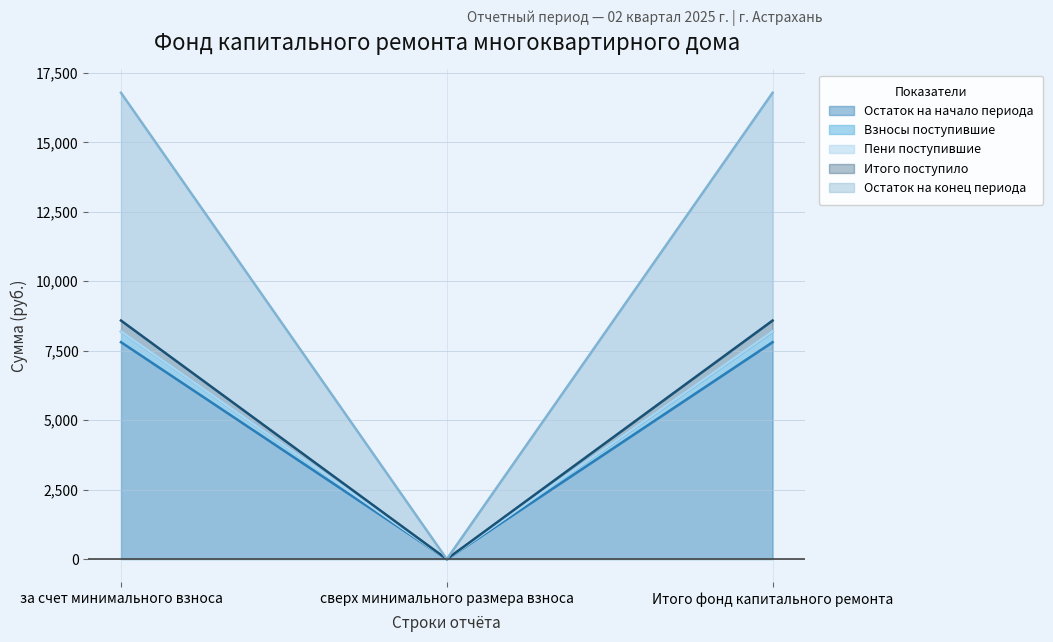

At which label does Остаток на начало периода reach its minimum?

сверх минимального размера взноса